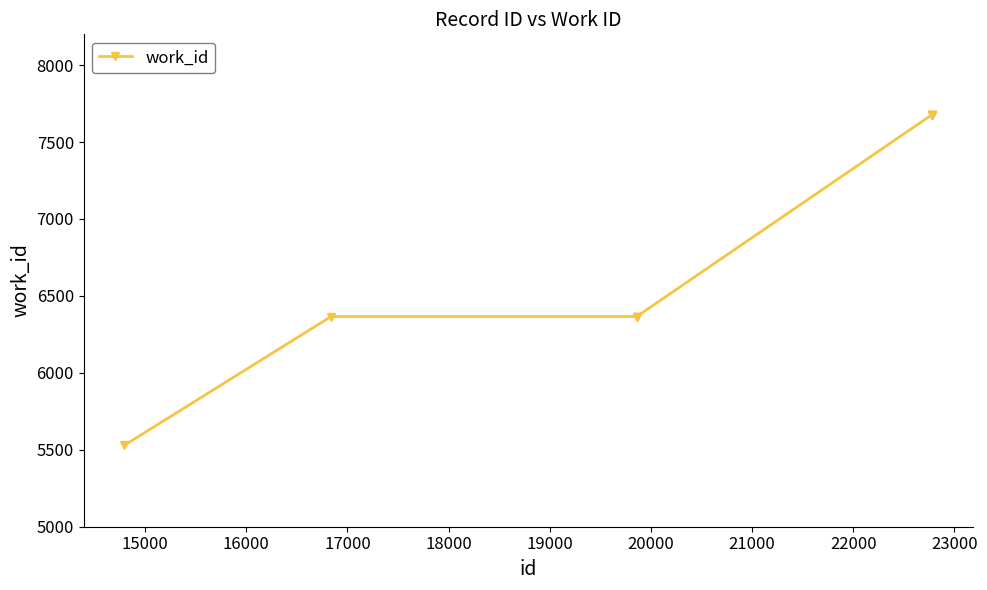

How many data points are less than 7677?

5